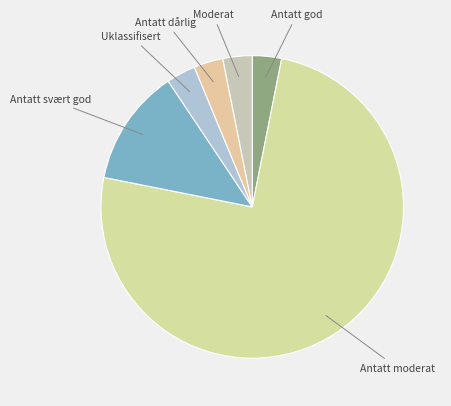

How many segments does this pie chart have?

6